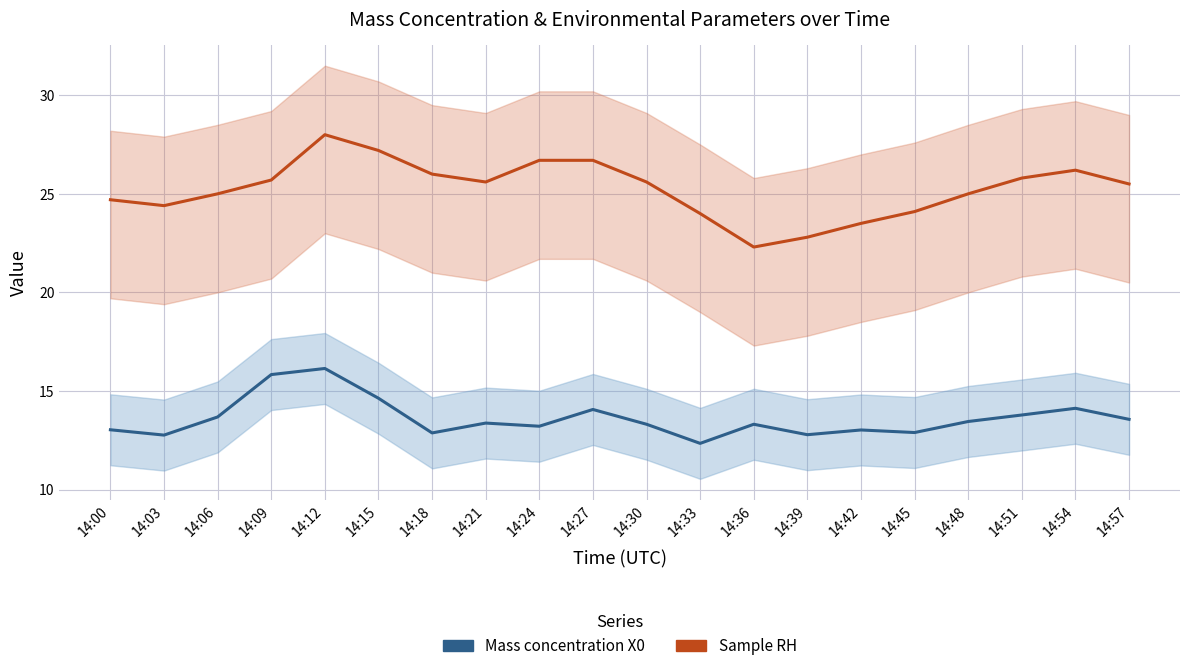

What is the value of the Sample RH point at the 12th from the left?

24.0